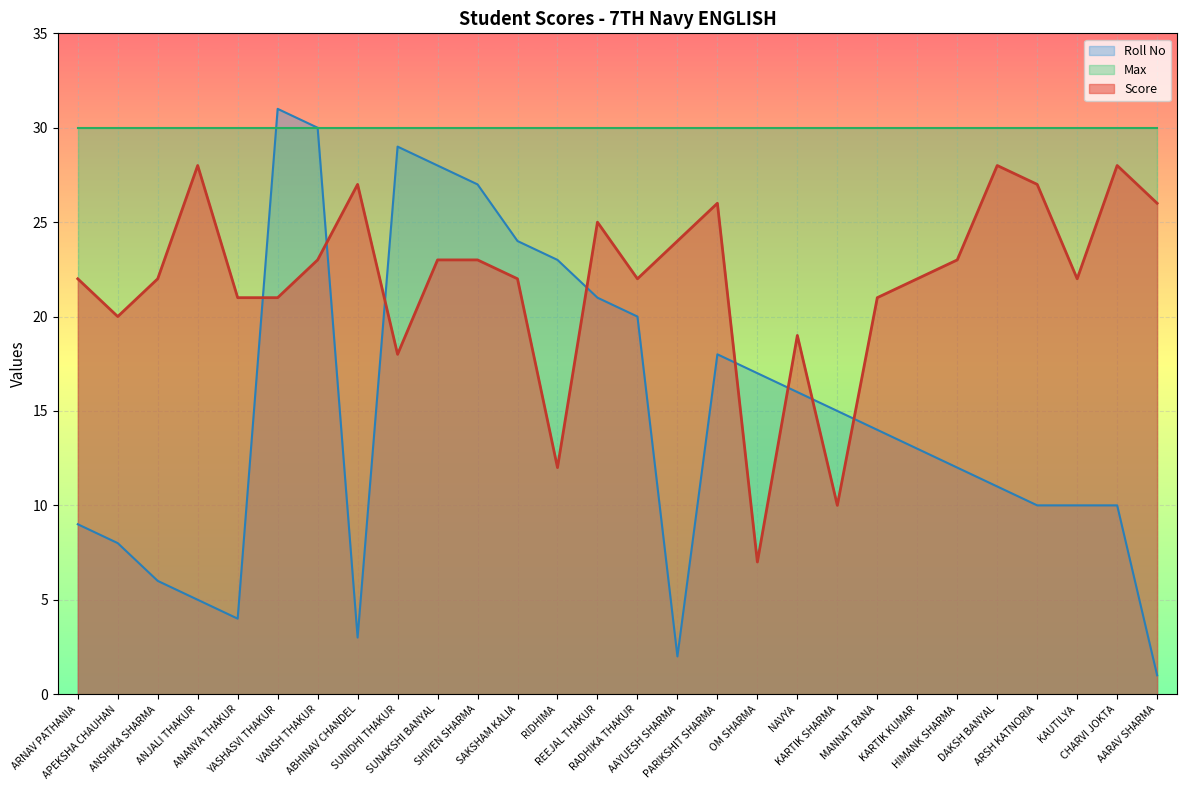

What position from the left is SUNAKSHI BANYAL?

10